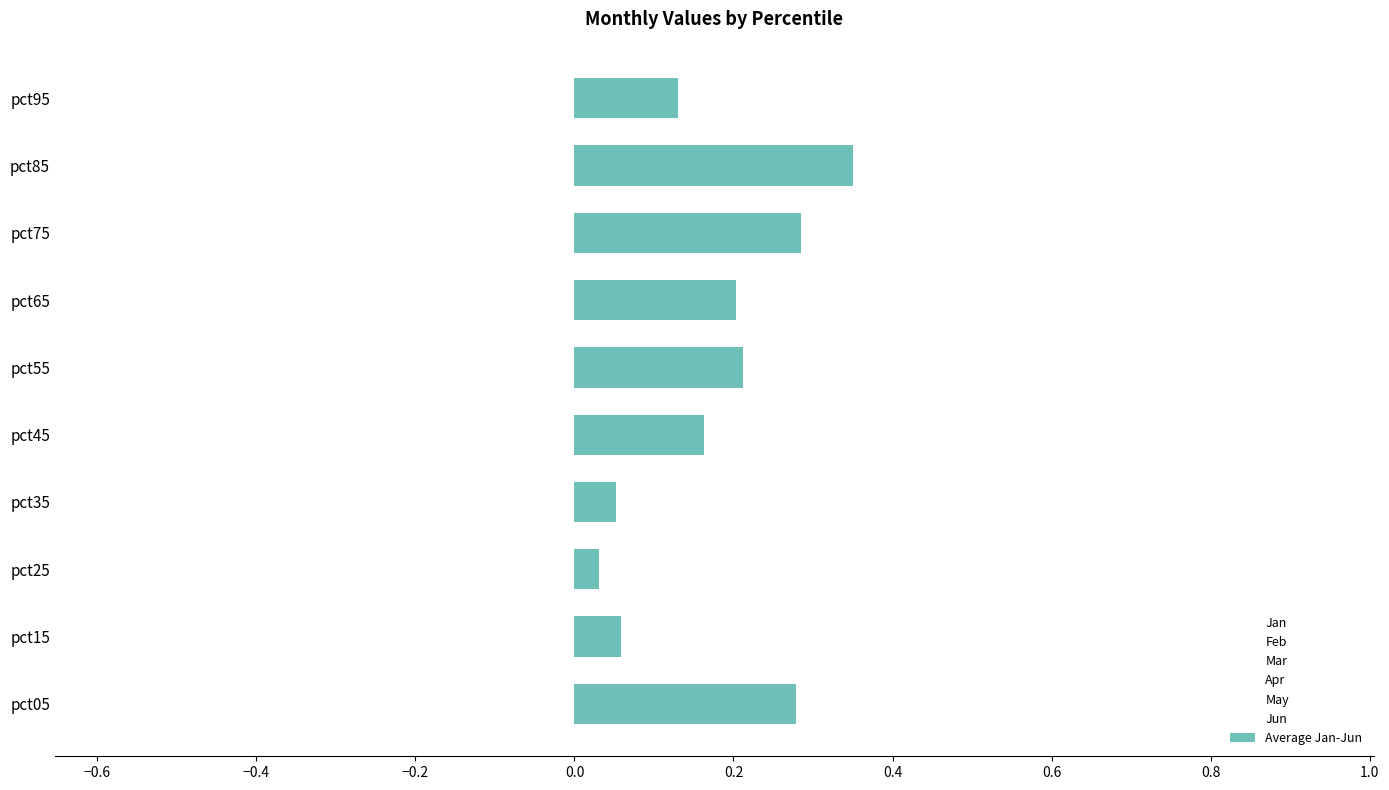

Are the bars horizontal?

Yes